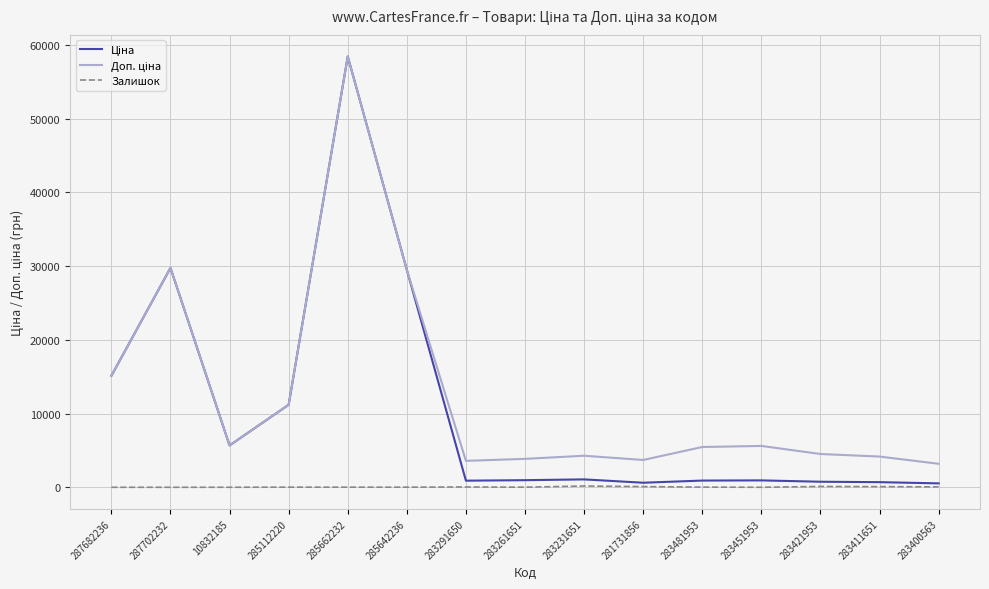

How many interior local valleys does the Доп. ціна series have?

3